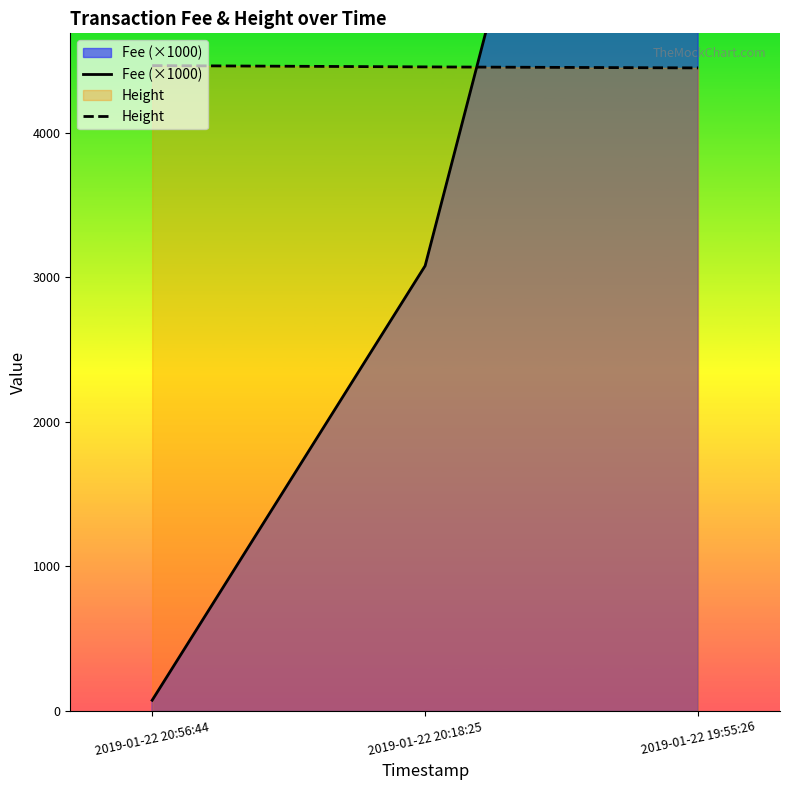

What are all the series names shown in the legend?

Fee (×1000), Height